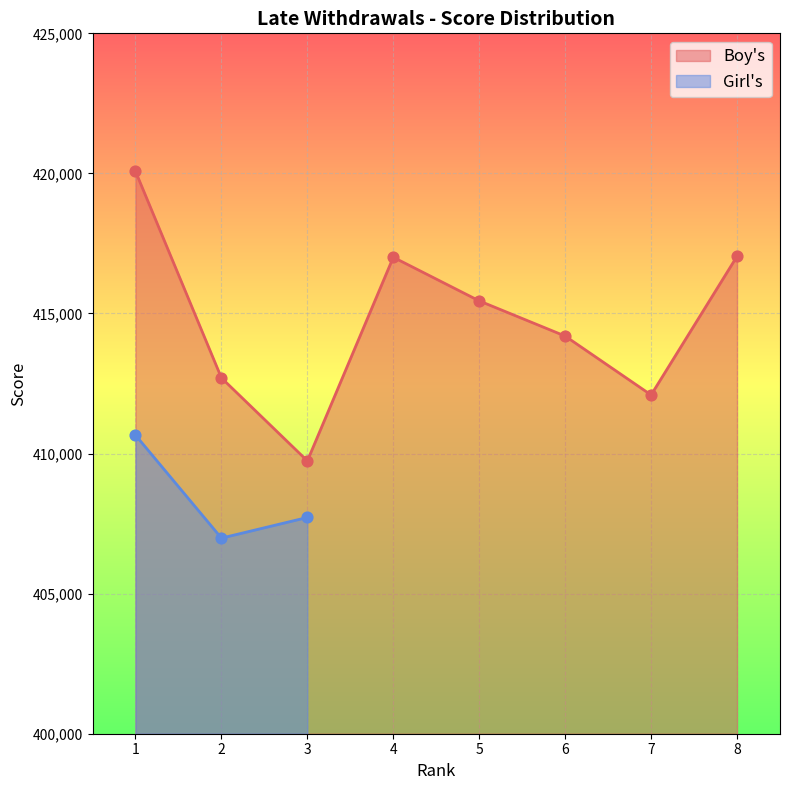

What is the ratio of the value at 4 to the value at 8?

1.0